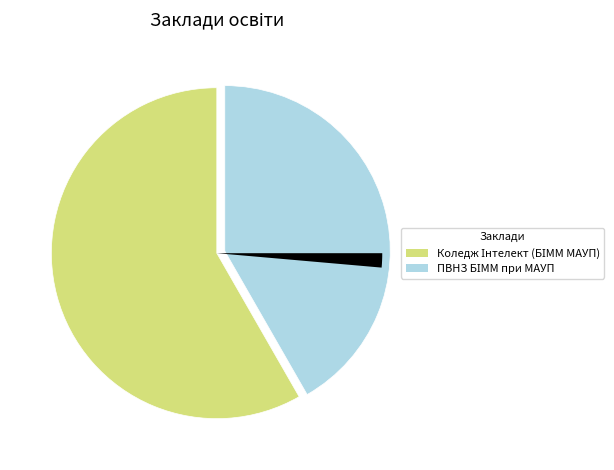

Count the number of slices in the pie.

3